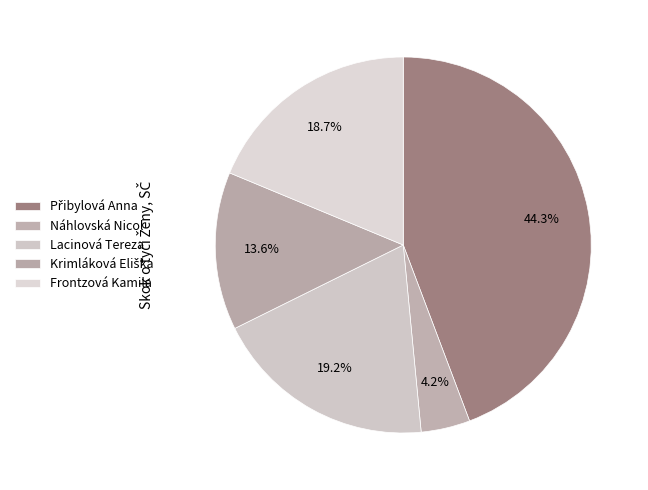

Count the number of slices in the pie.

5